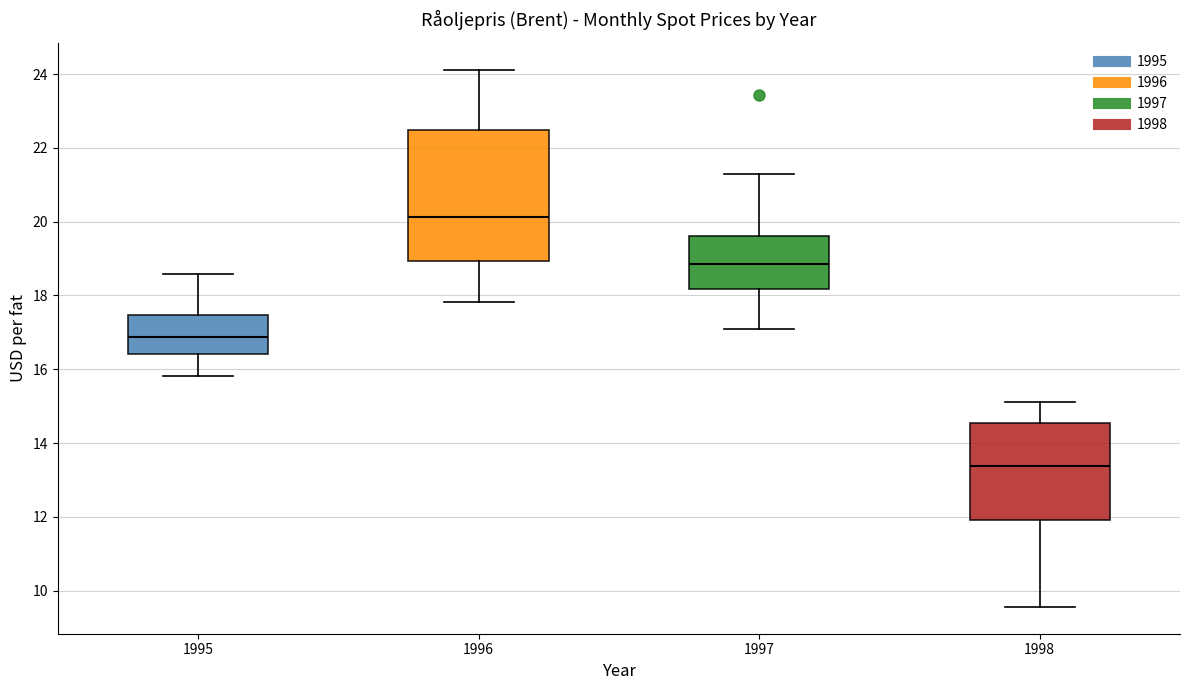

Reading left to right, transcribe this box plot: for each box, give where its median line is, the range the box spans, and where its two whiskers end, as read against the y-axis. The values are not printed on the chart, so give them approximately, as read against the axis.

1995: median 16.8, box 16.4 to 17.4, whiskers 15.8 to 18.6
1996: median 20.2, box 19.0 to 22.4, whiskers 17.8 to 24.2
1997: median 18.8, box 18.2 to 19.6, whiskers 17.2 to 21.2
1998: median 13.4, box 12.0 to 14.6, whiskers 9.6 to 15.2